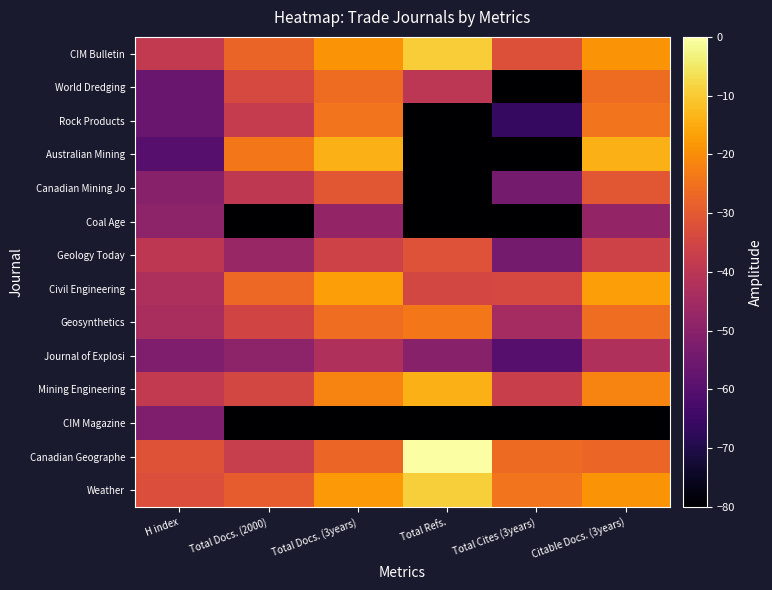

What is the difference between the highest and lowest values at Total Docs. (3years)?

72.0